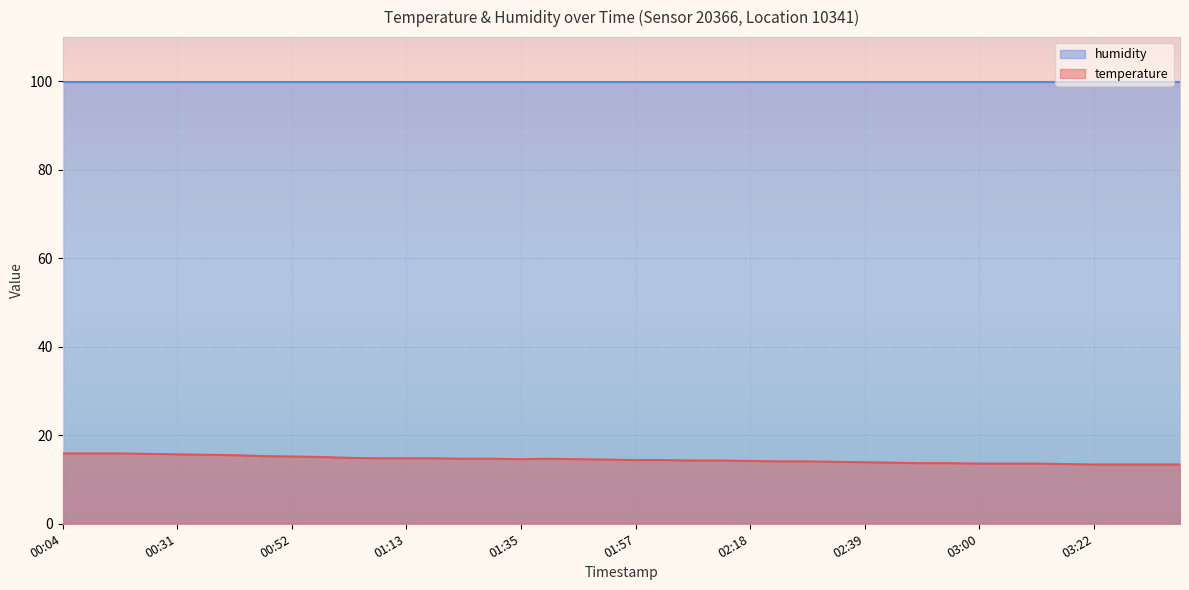

Approximately how many times larger is the value at 01:08 compared to 02:18?

1.0